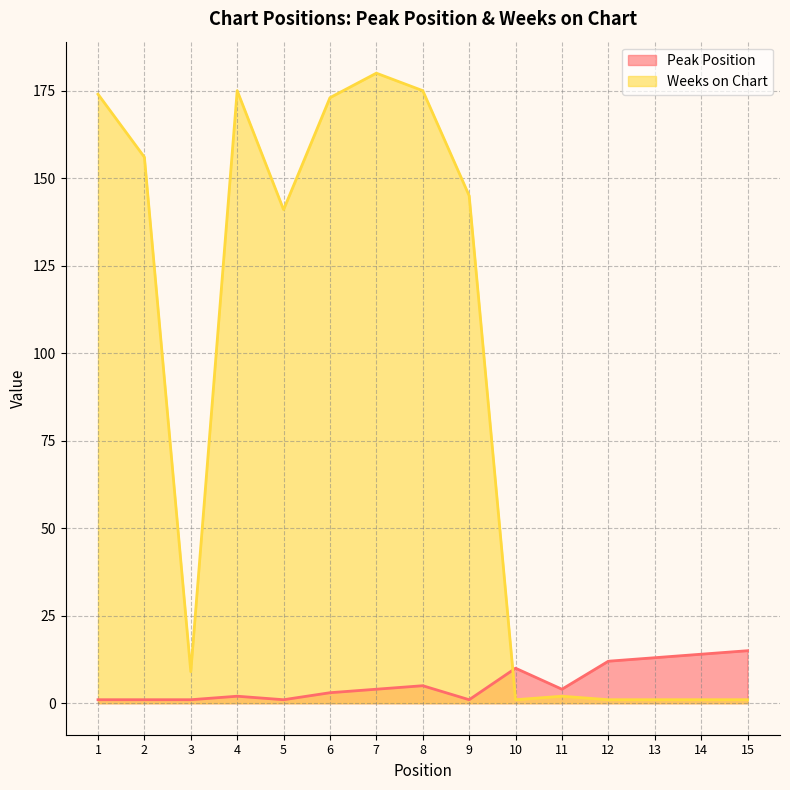

How many interior local peaks does the Weeks on Chart series have?

3